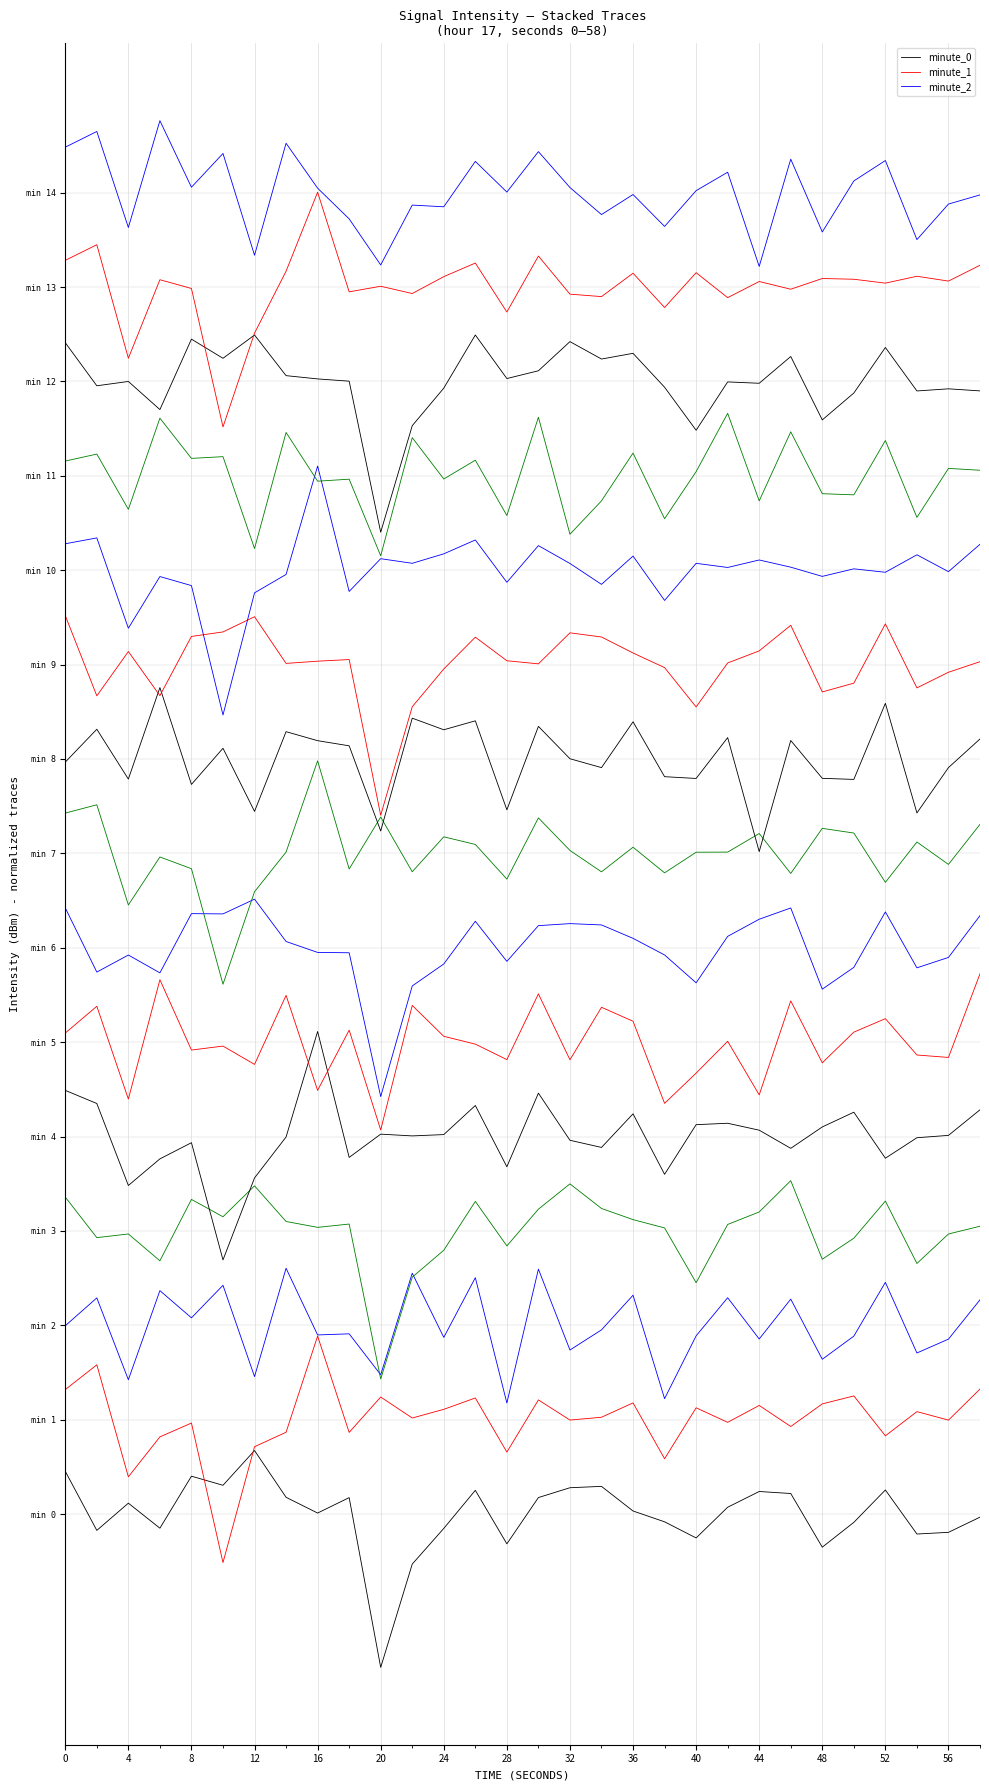

What is the average value of the minute_1 series?

10.0